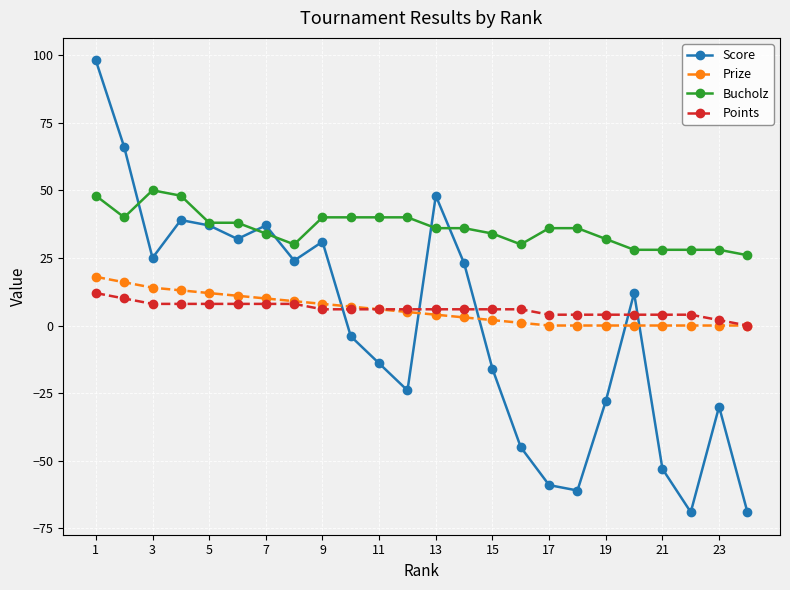

In Score, how many points are lower than both neighbors (excluding endpoints)?

6